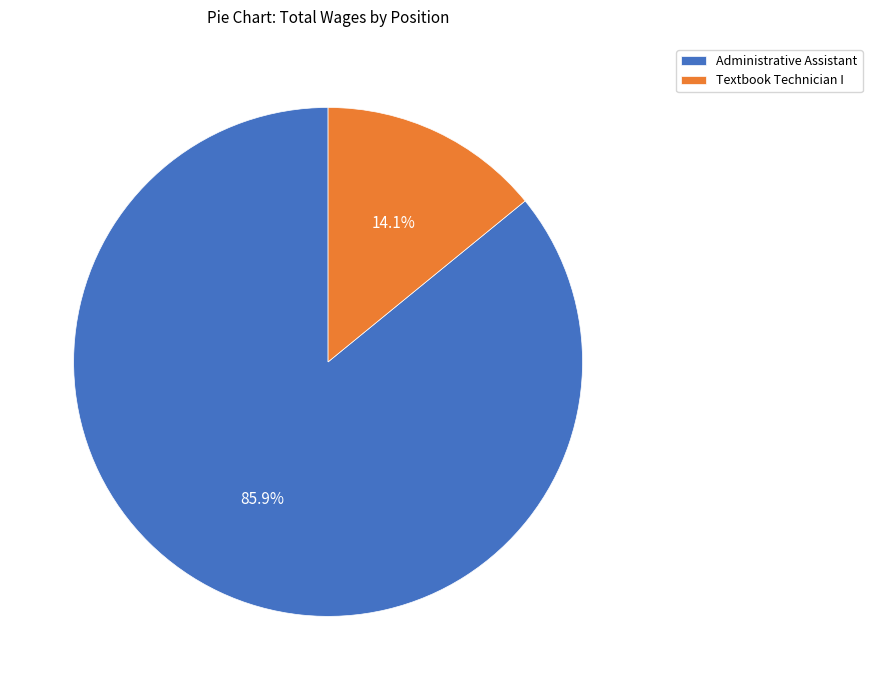

Rank the categories by value from lowest to highest.

Textbook Technician I, Administrative Assistant